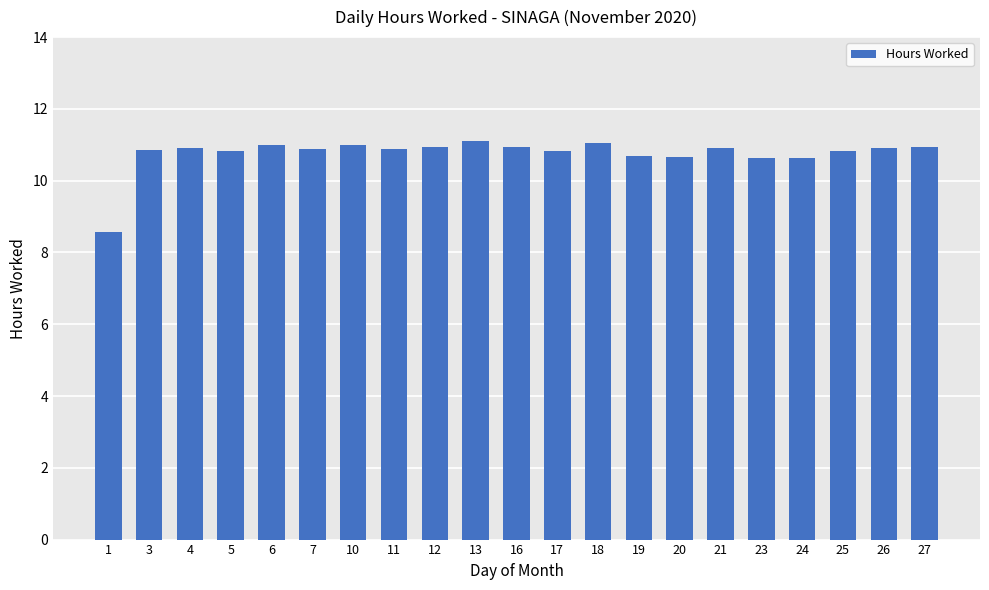

What is the difference between the values at 24 and 21?

0.3